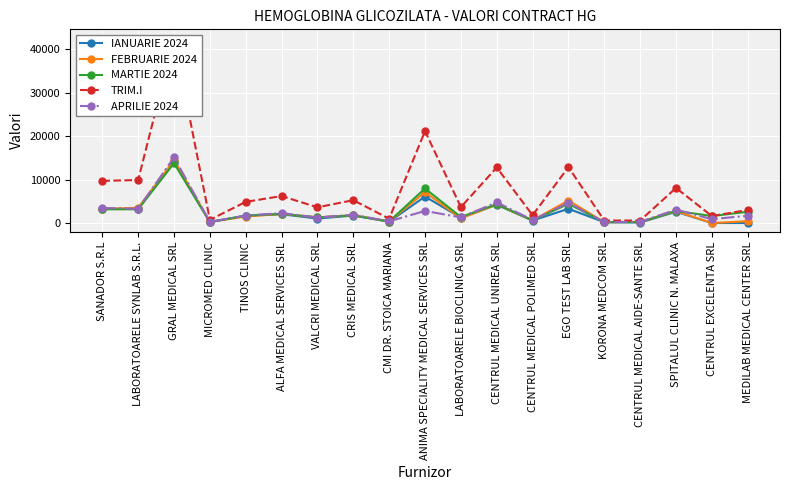

True or false: IANUARIE 2024 has a value of 7962 at GRAL MEDICAL SRL.

False